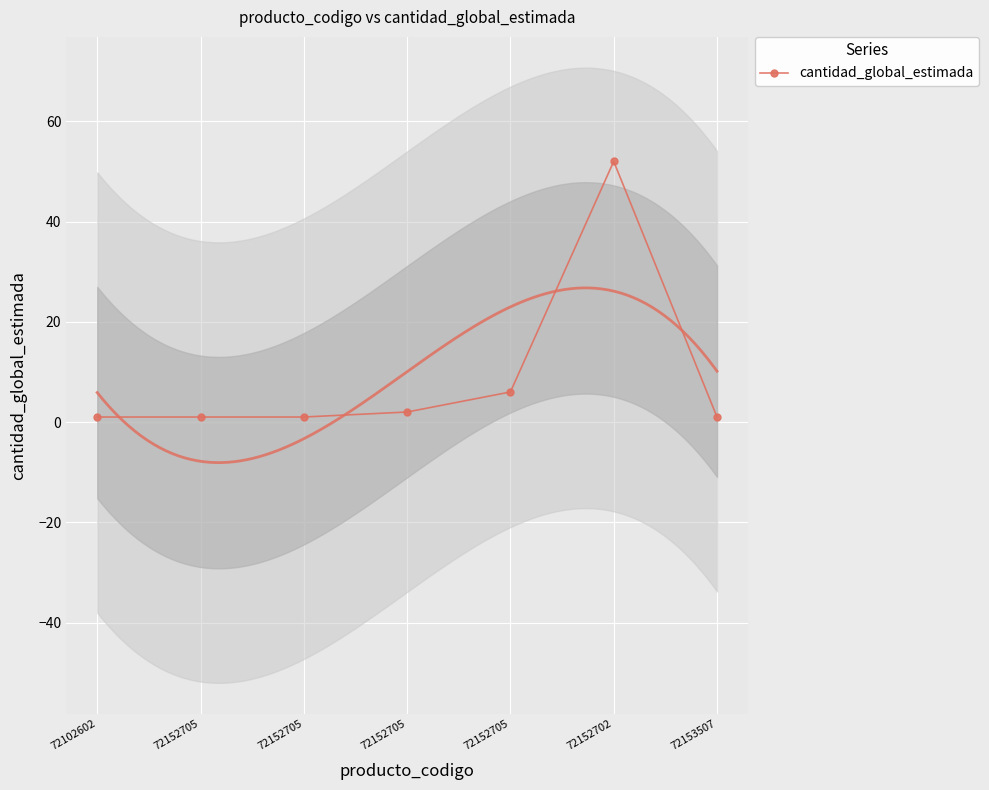

At which label is the value closest to 26?

72152705